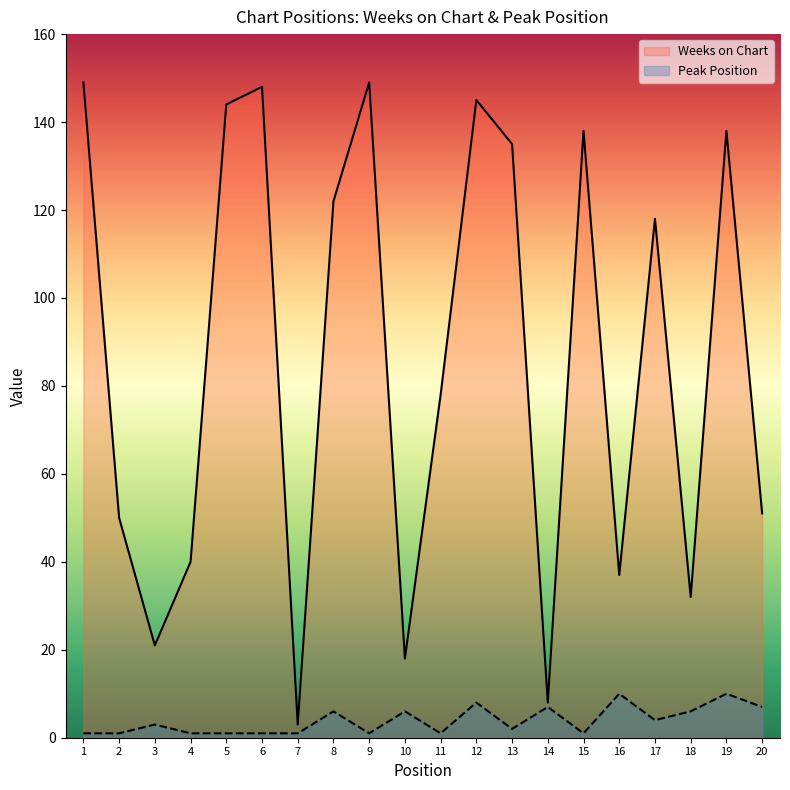

Rank the series at 10 from lowest to highest value.

Peak Position, Weeks on Chart